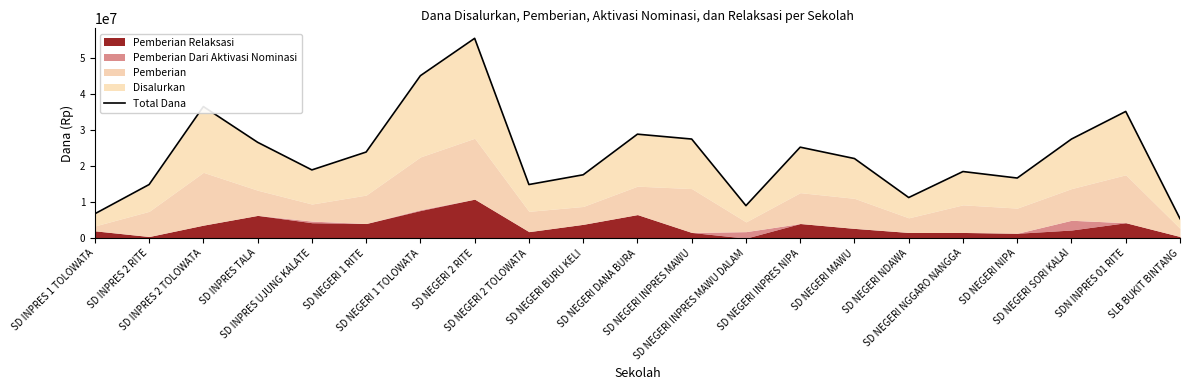

True or false: the data has more than 2 interior local peaks.

True